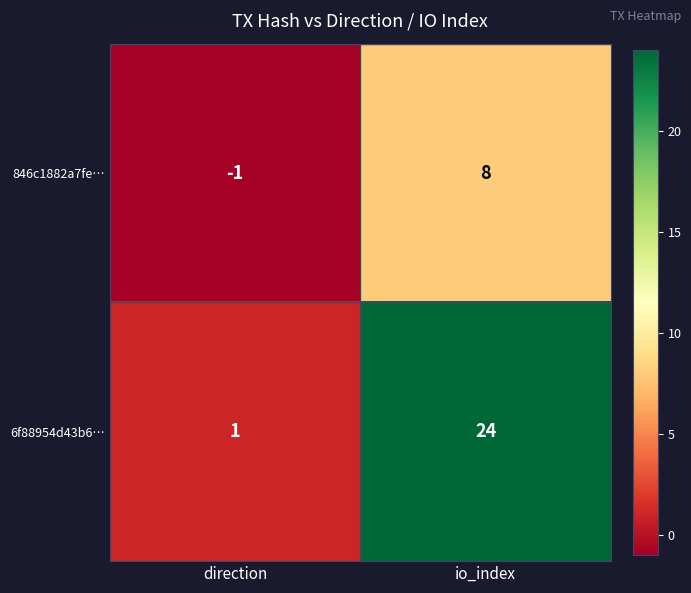

Rank the series at io_index from highest to lowest value.

6f88954d43b6…, 846c1882a7fe…